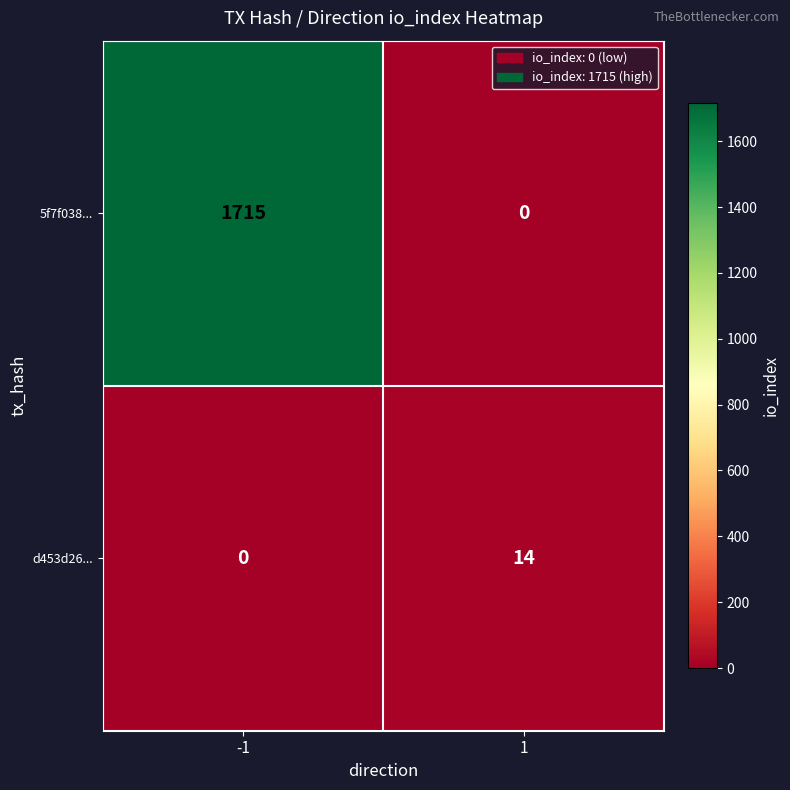

Reading left to right, what are all the values shown in this chart?

5f7f038...: -1=1715	1=0
d453d26...: -1=0	1=14